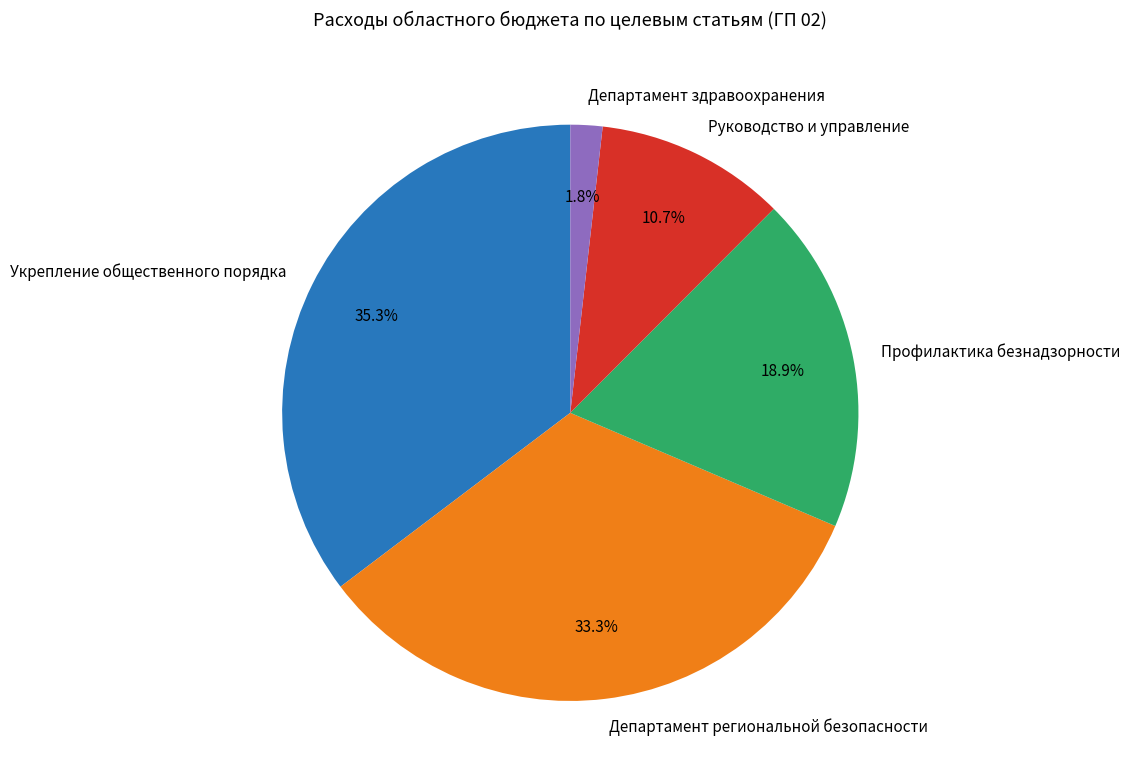

Count the number of slices in the pie.

5